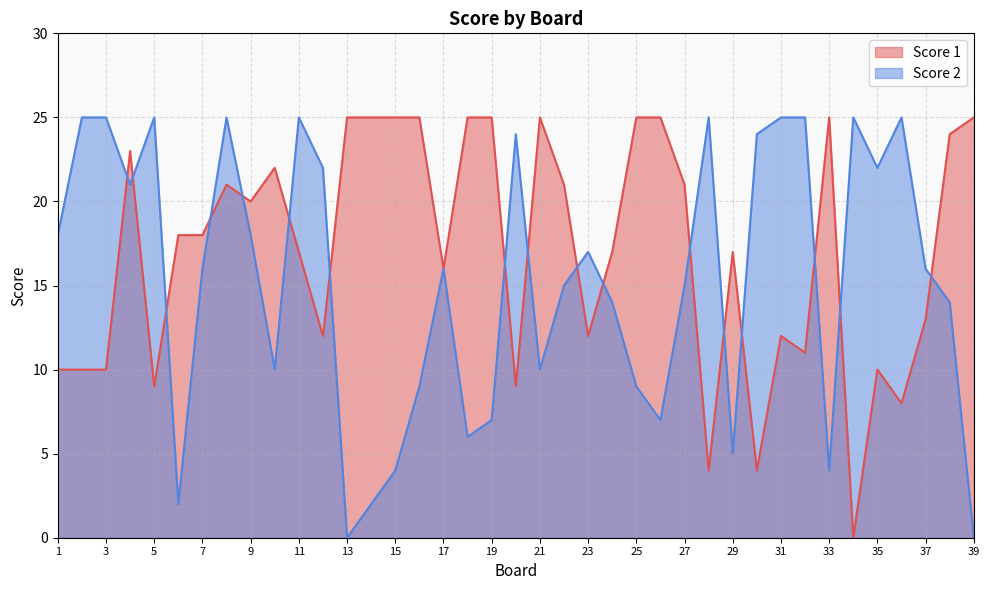

Which has a higher value, 11 or 13?

13